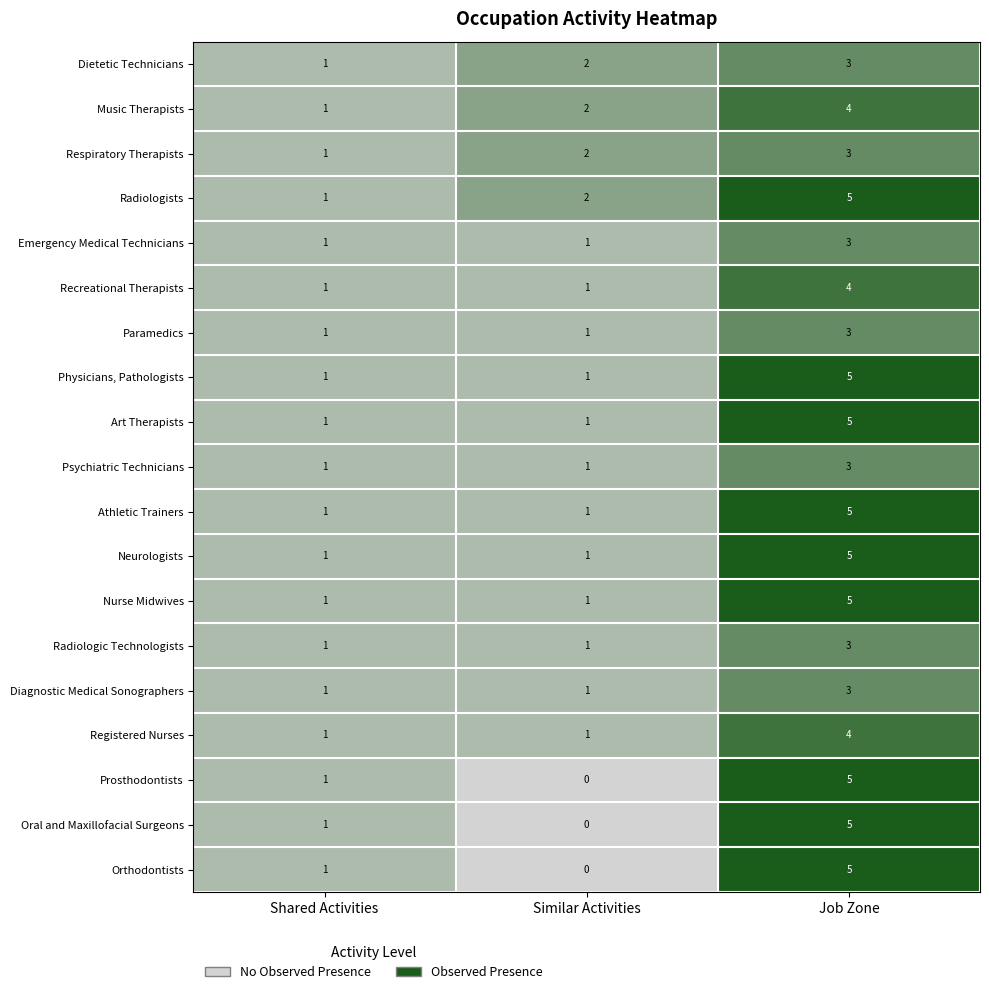

What is the difference between the highest and lowest values at Similar Activities?

2